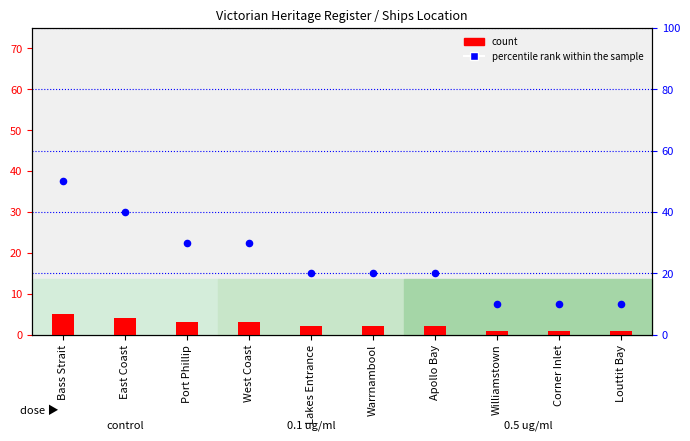

What are all the series names shown in the legend?

count, percentile rank within the sample